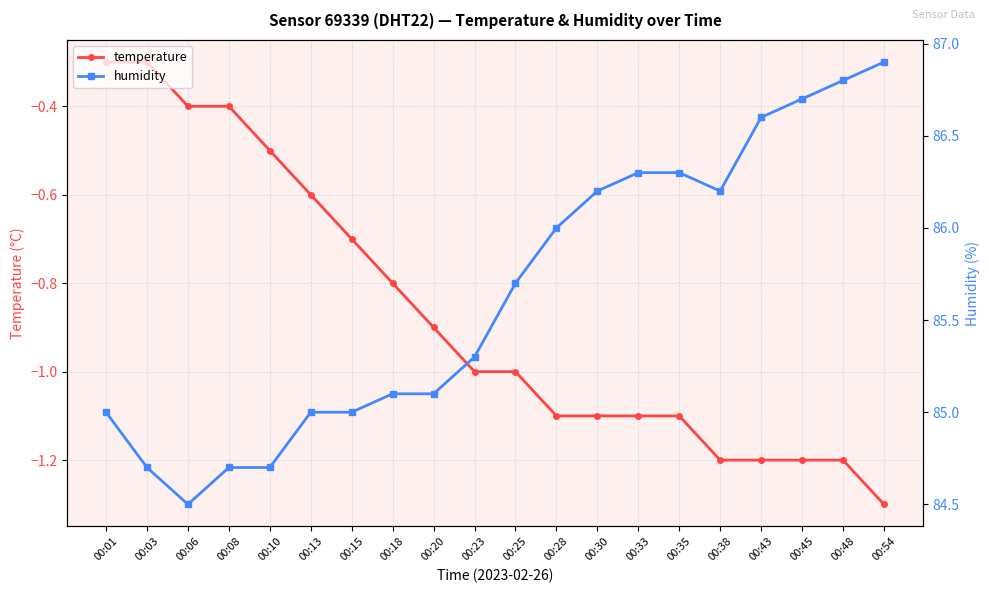

What is the difference between the second highest and second lowest values in the humidity series?

2.1